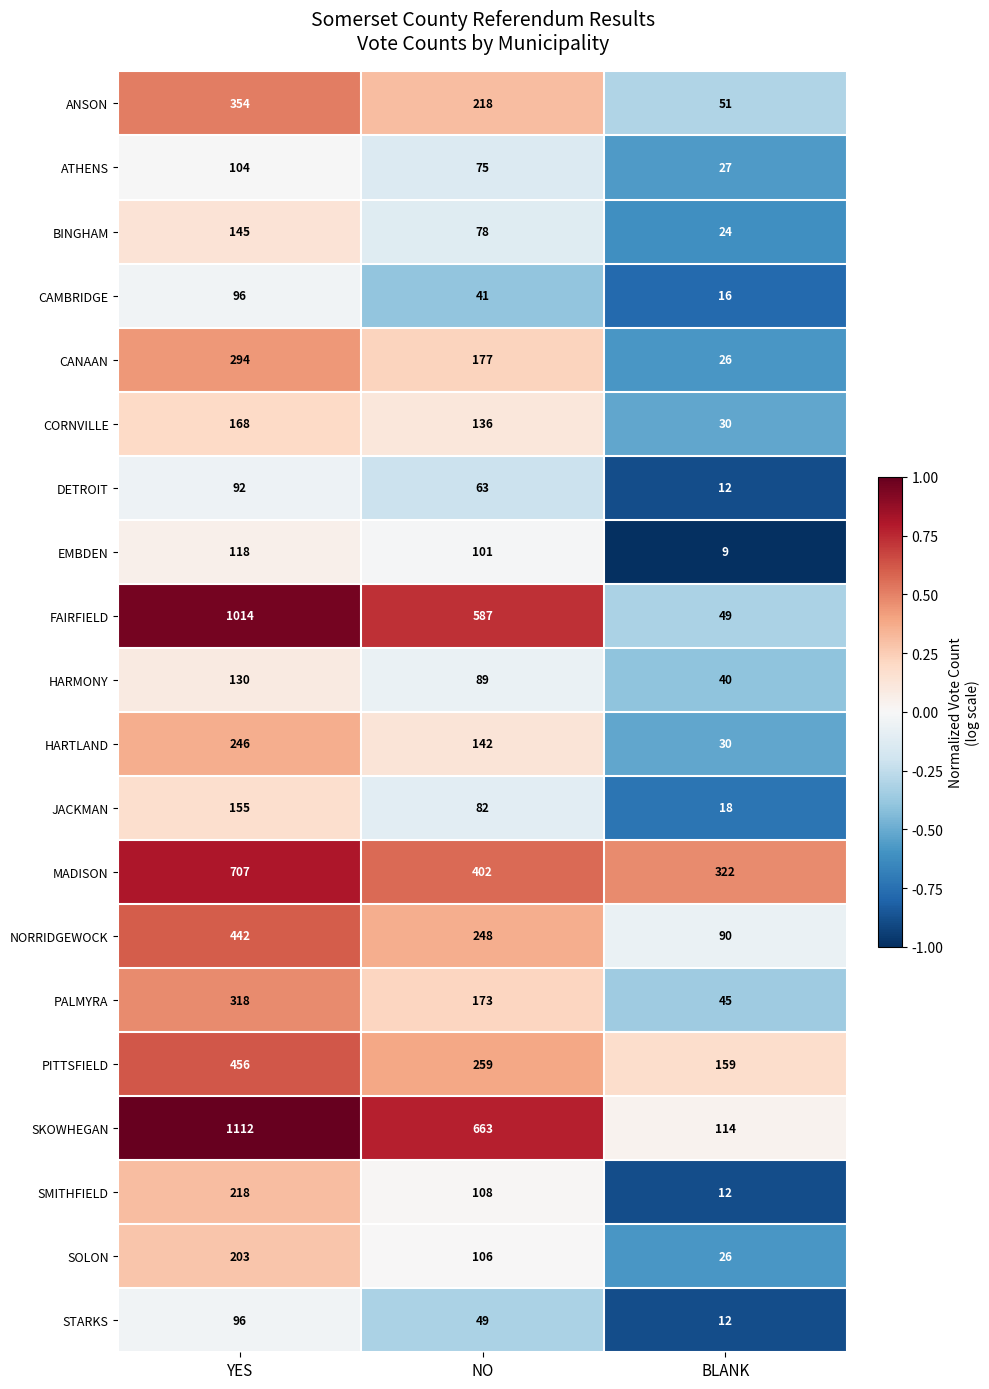

What is the minimum value shown in the chart?

9